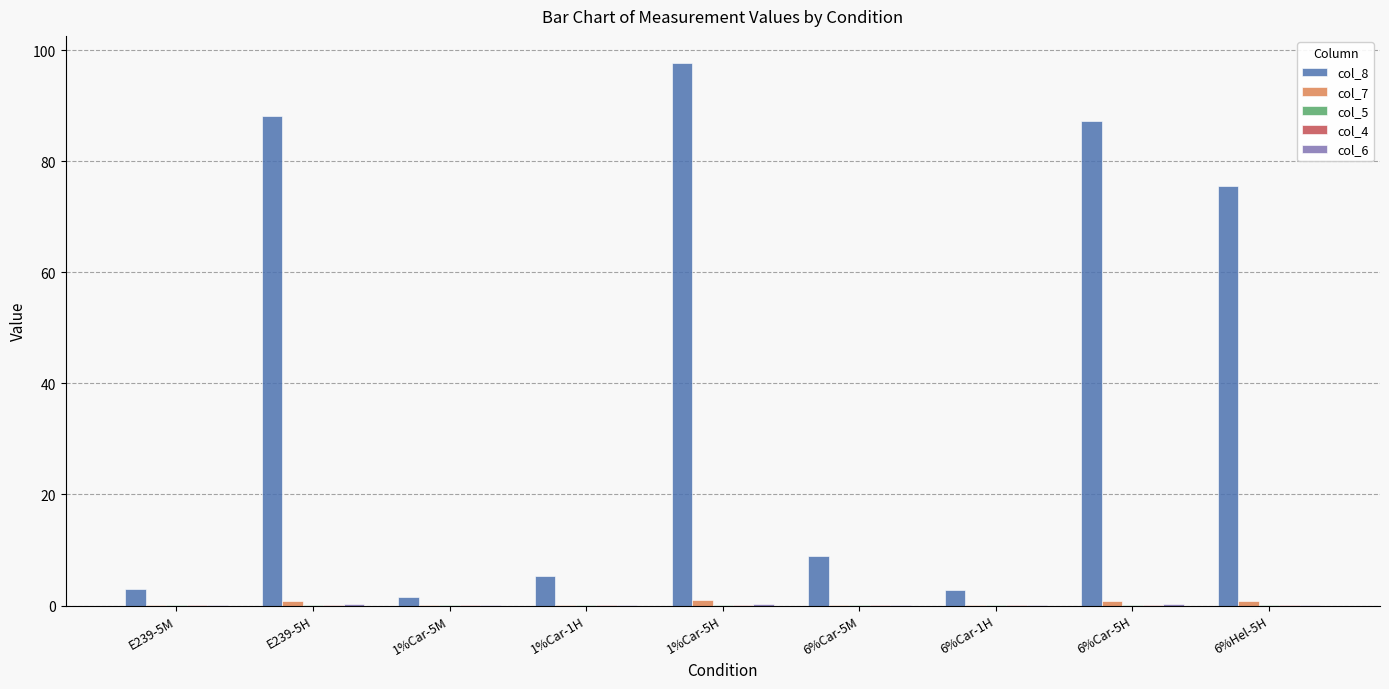

Which series has the widest spread of values?

col_8